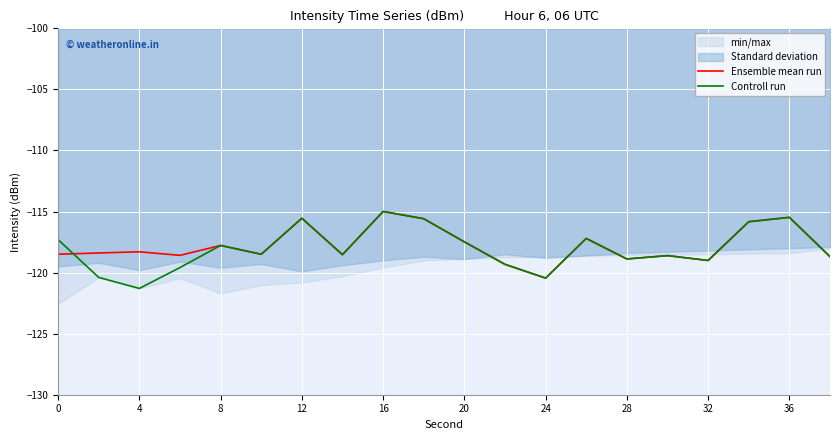

What is the difference between the second highest and minimum values in the Controll run series?

5.8